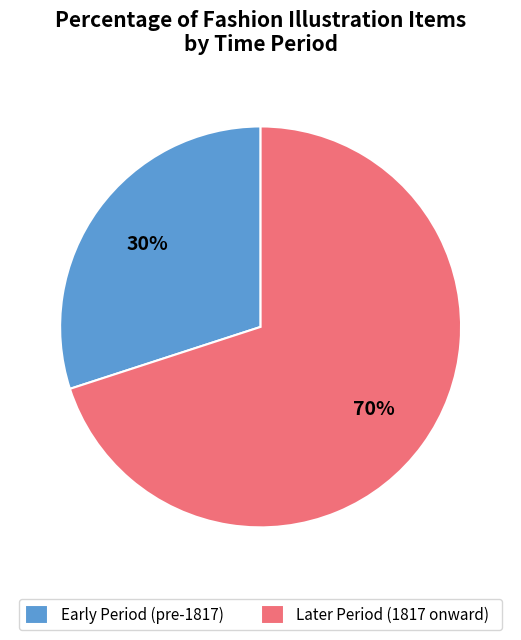

Combined, do Later Period (1817 onward) and Early Period (pre-1817) account for over 50%?

Yes